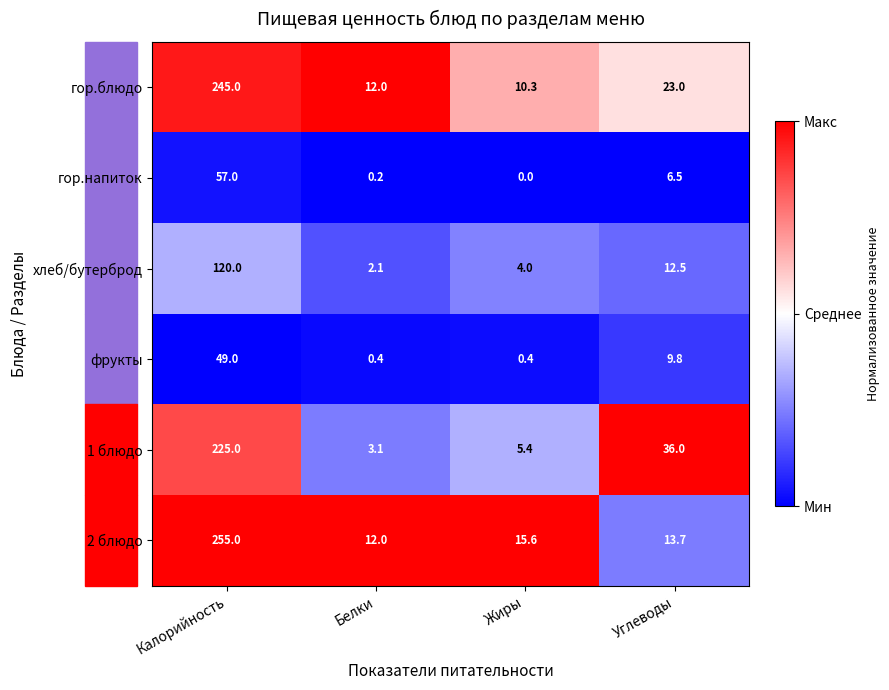

Is the value of фрукты at Белки greater than the value of гор.блюдо at Белки?

No